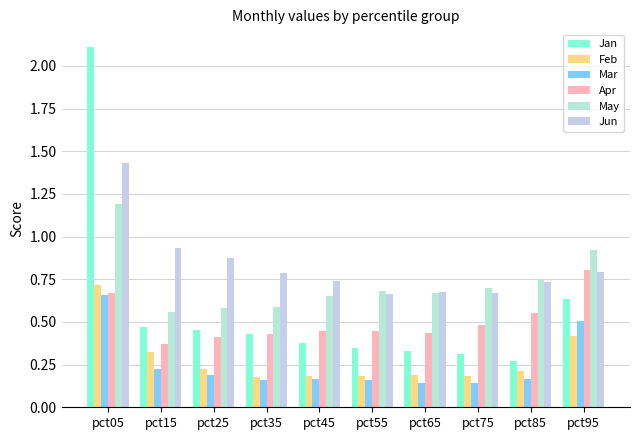

Rank the series by their maximum value, from highest to lowest.

Jan, Jun, May, Apr, Feb, Mar